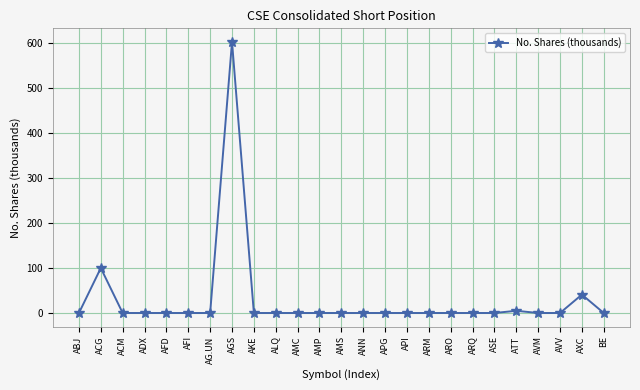

At which category does the chart reach its peak across all series?

AGS